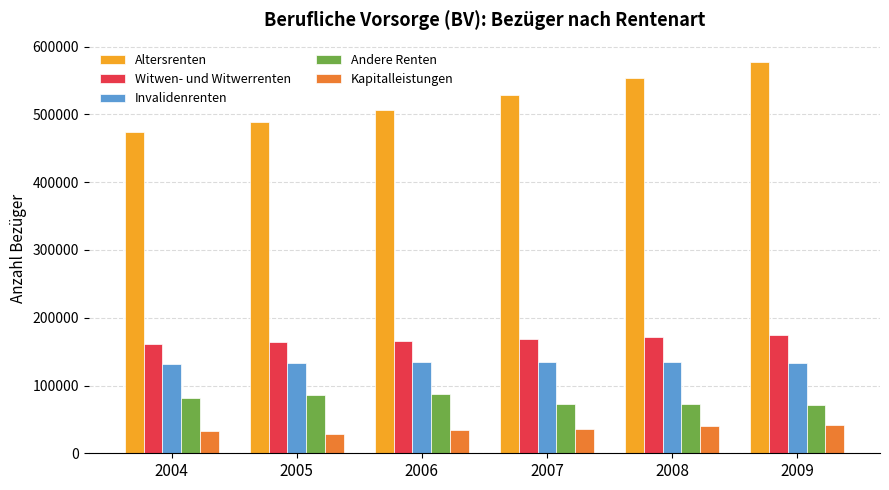

Are the bars horizontal?

No